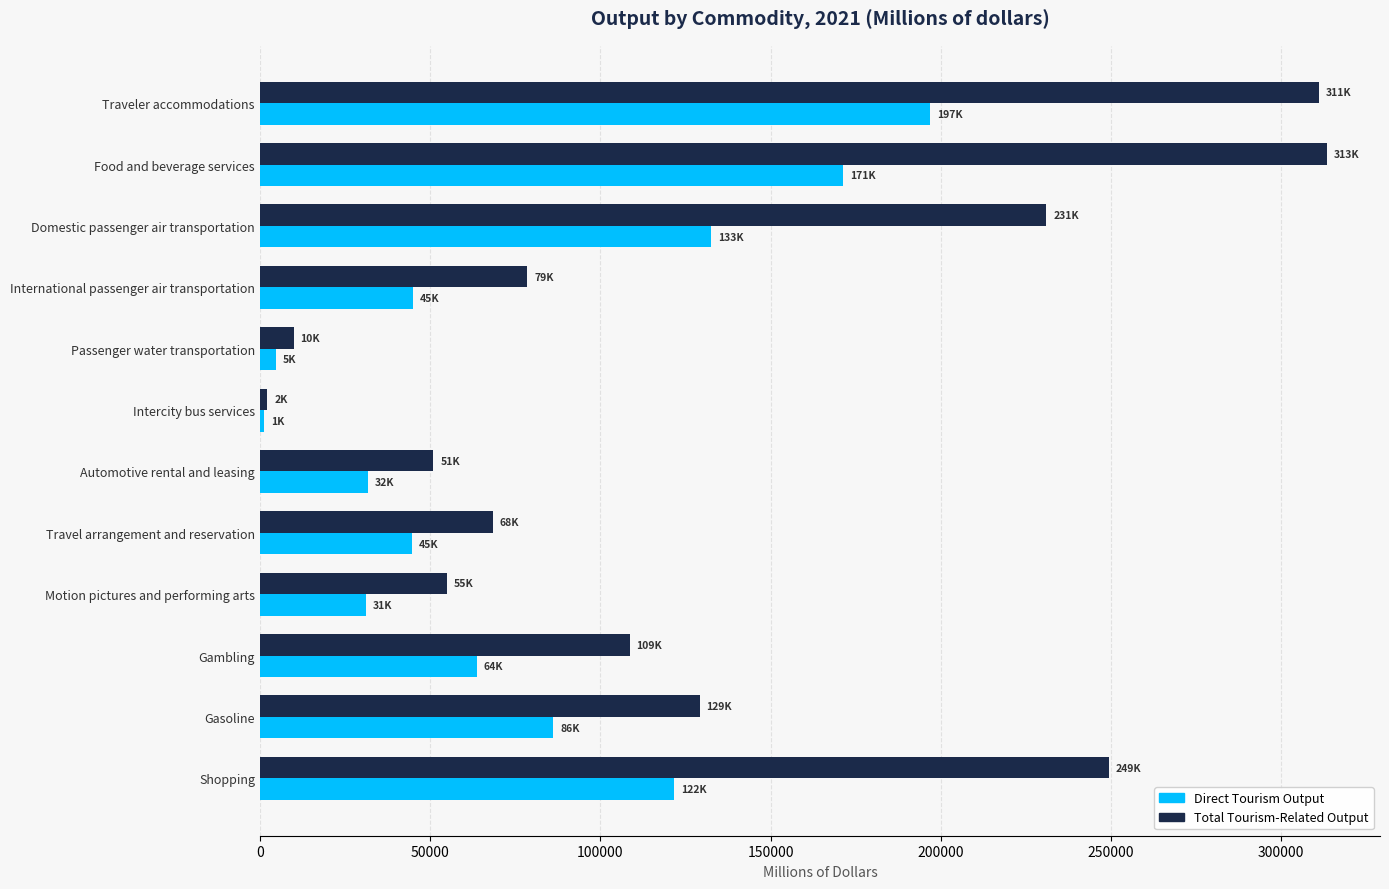

True or false: Total Tourism-Related Output has a value of 122560.2 at International passenger air transportation.

False